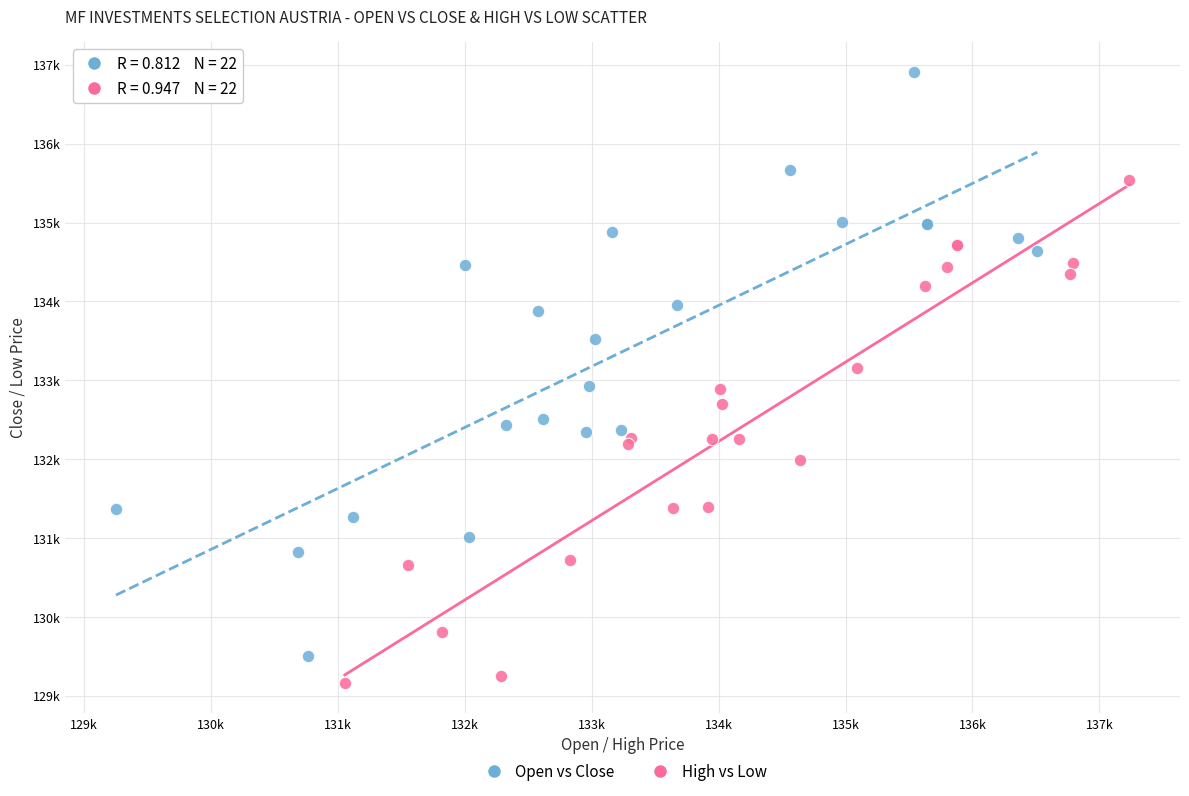

What are all the series names shown in the legend?

Open vs Close, High vs Low